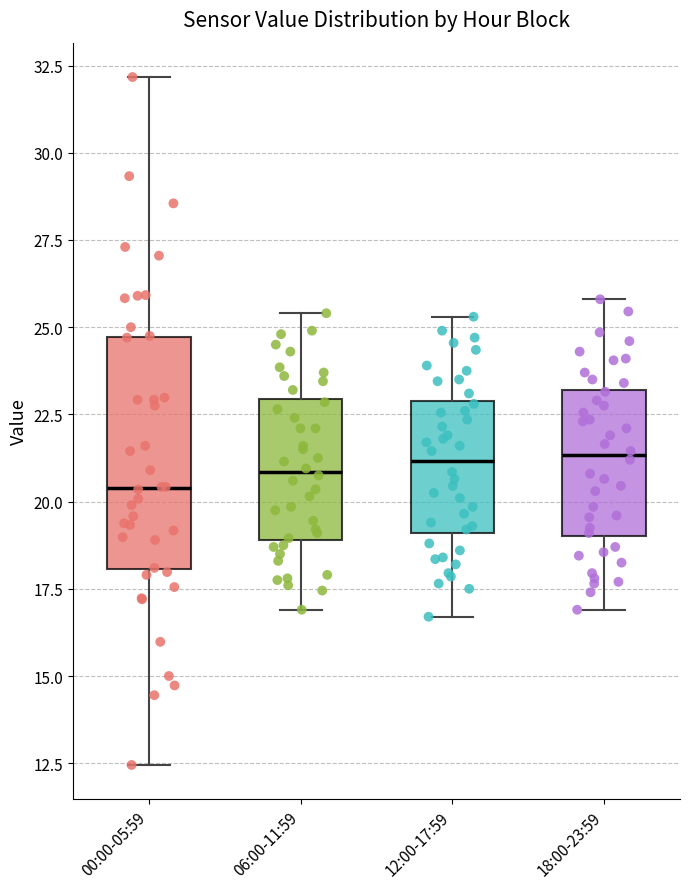

Comparing the boxes themselves (not the whiskers), which one is the tallest?

00:00-05:59